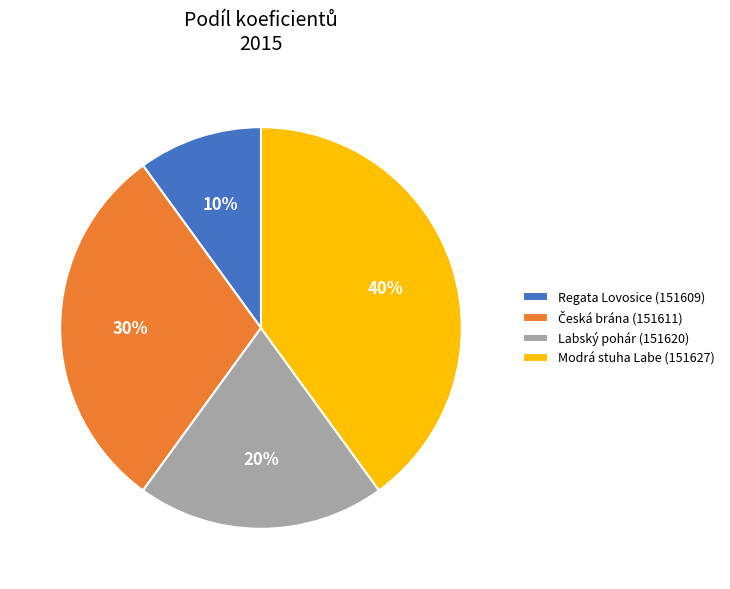

Combined, do Modrá stuha Labe (151627) and Labský pohár (151620) account for over 50%?

Yes